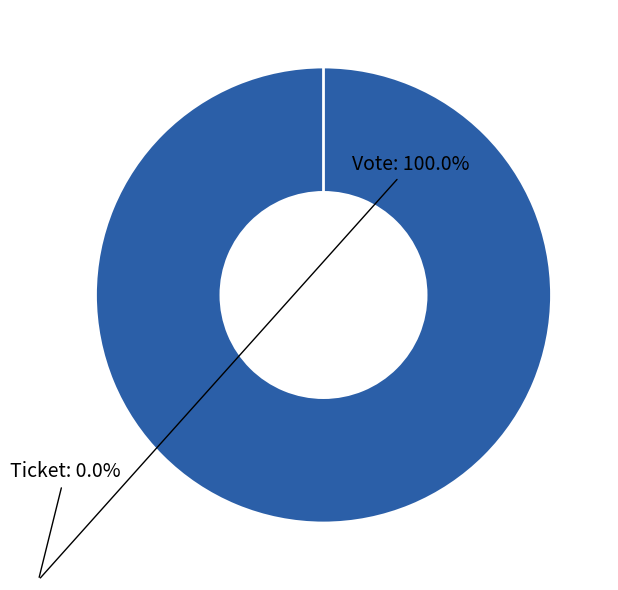

What percentage is the Vote slice, to the nearest percent?

100%